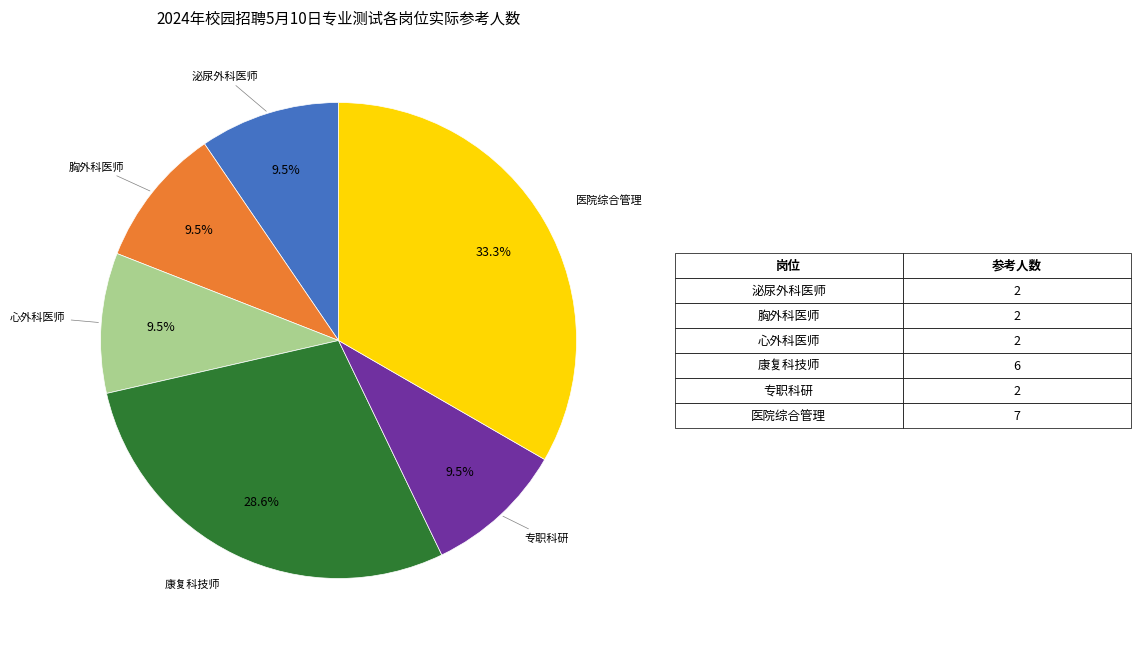

Is there any slice that represents more than half of the pie?

No